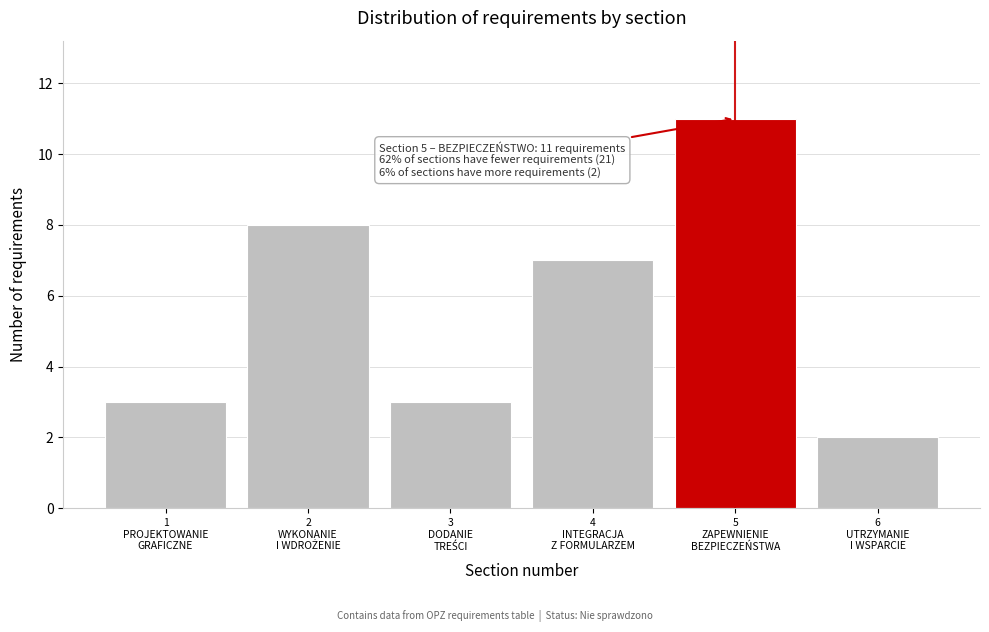

Reading right to left, list all the values displayed in this chart.

2	11	7	3	8	3